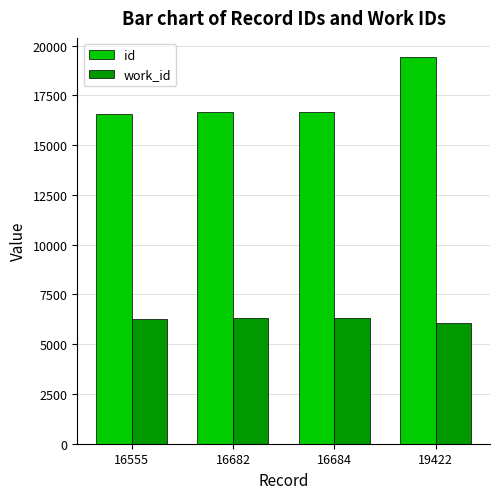

Which category has the highest value across all series?

19422